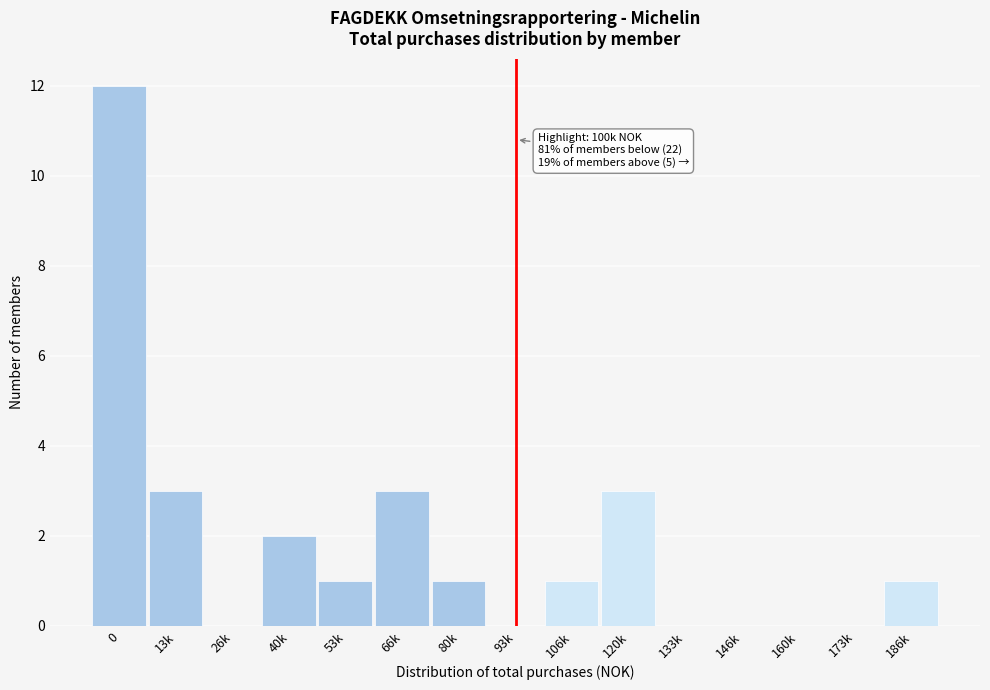

Reading left to right, extract all data points from this chart.

0=12	13k=3	26k=0	40k=2	53k=1	66k=3	80k=1	93k=0	106k=1	120k=3	133k=0	146k=0	160k=0	173k=0	186k=1